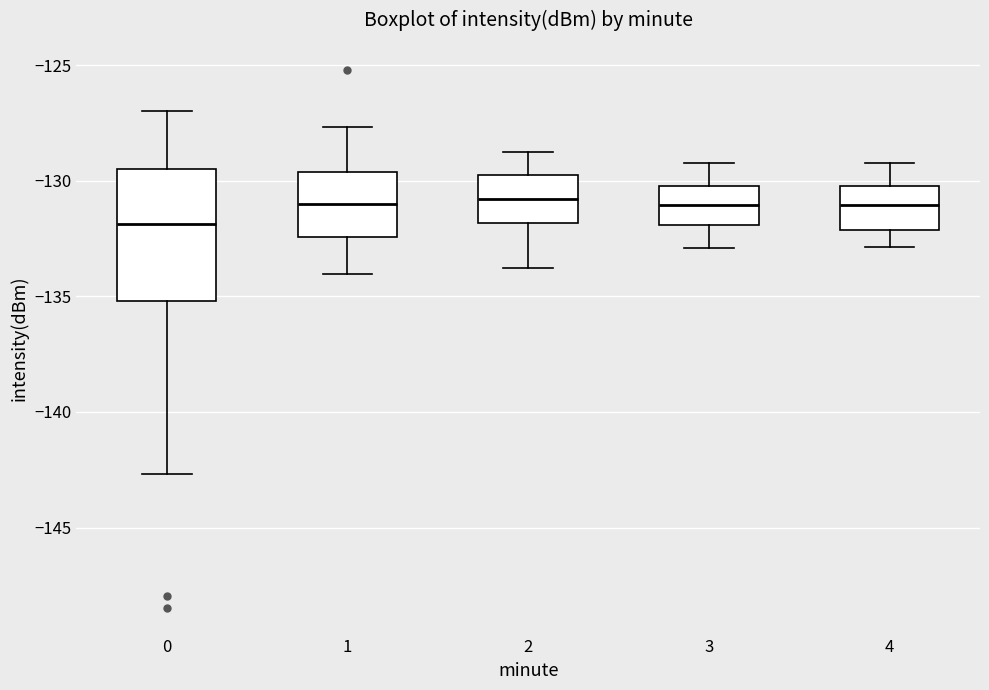

Reading left to right, read every box against the y-axis: the position of its median line, the range the box covers, and the ends of its whiskers. The values are not printed on the chart, so give them approximately, as read against the axis.

0: median -132.0, box -135.0 to -129.5, whiskers -142.5 to -127.0
1: median -131.0, box -132.5 to -129.5, whiskers -134.0 to -127.5
2: median -131.0, box -132.0 to -130.0, whiskers -134.0 to -129.0
3: median -131.0, box -132.0 to -130.0, whiskers -133.0 to -129.0
4: median -131.0, box -132.0 to -130.0, whiskers -133.0 to -129.0